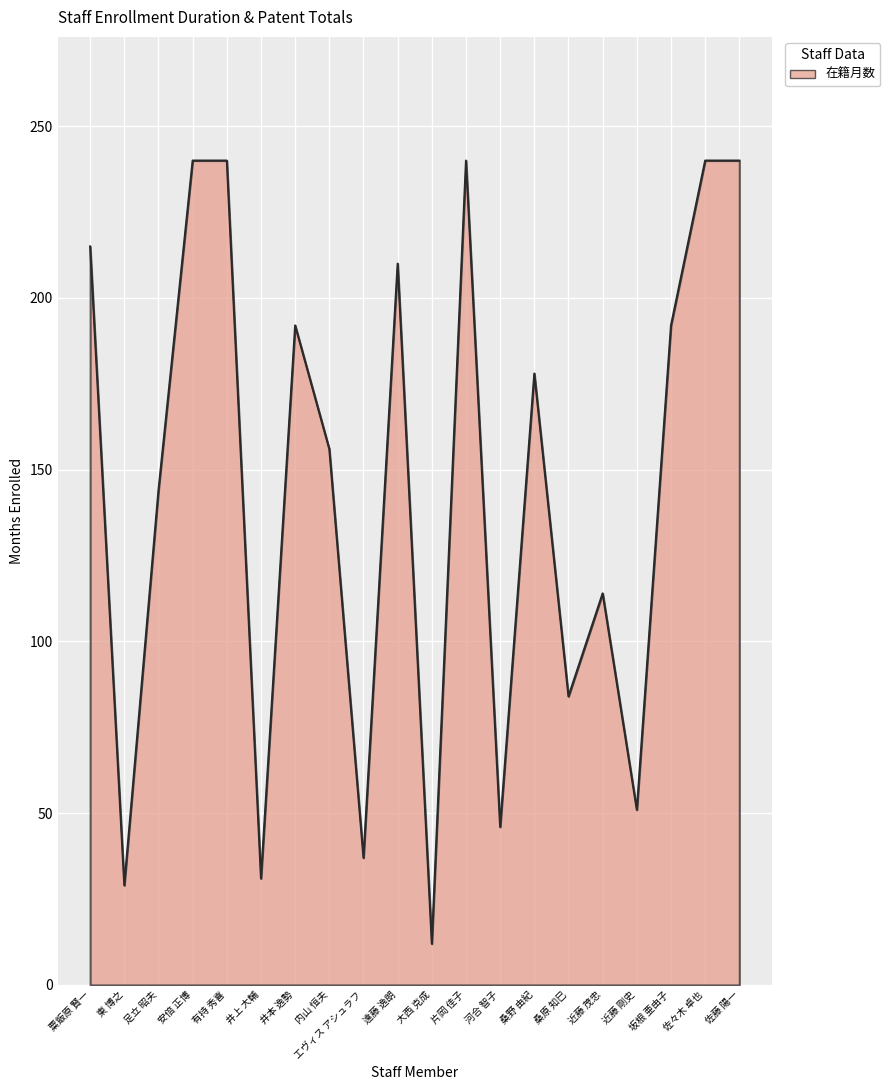

What position from the right is 井本 逸勢?

14